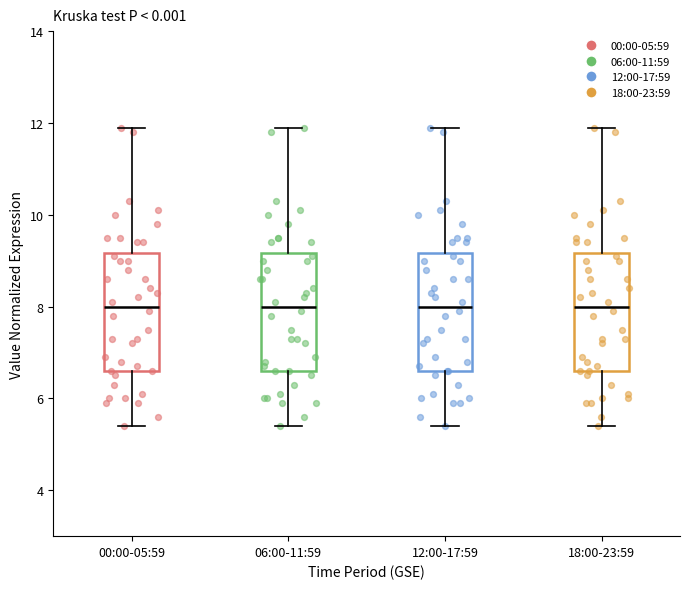

Reading left to right, read every box against the y-axis: the position of its median line, the range the box covers, and the ends of its whiskers. The values are not printed on the chart, so give them approximately, as read against the axis.

00:00-05:59: median 8.0, box 6.6 to 9.2, whiskers 5.4 to 12.0
06:00-11:59: median 8.0, box 6.6 to 9.2, whiskers 5.4 to 12.0
12:00-17:59: median 8.0, box 6.6 to 9.2, whiskers 5.4 to 12.0
18:00-23:59: median 8.0, box 6.6 to 9.2, whiskers 5.4 to 12.0